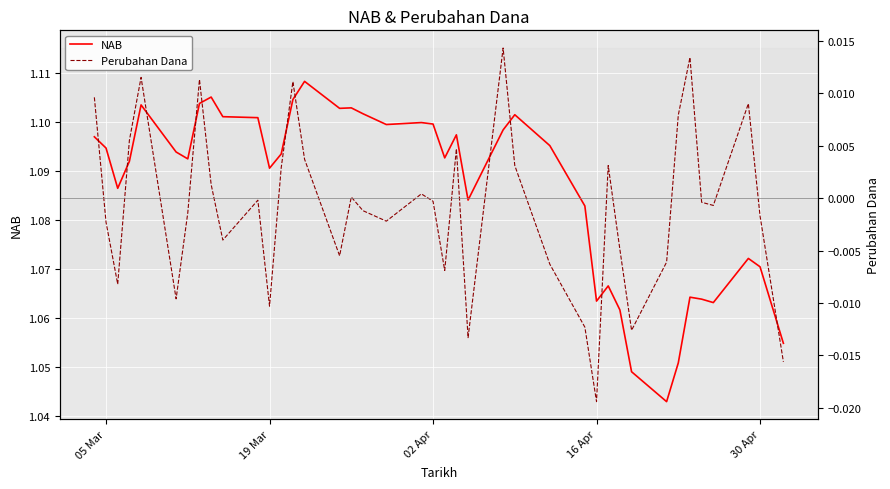

True or false: NAB has a value of 1.7 at 05 Mar.

False